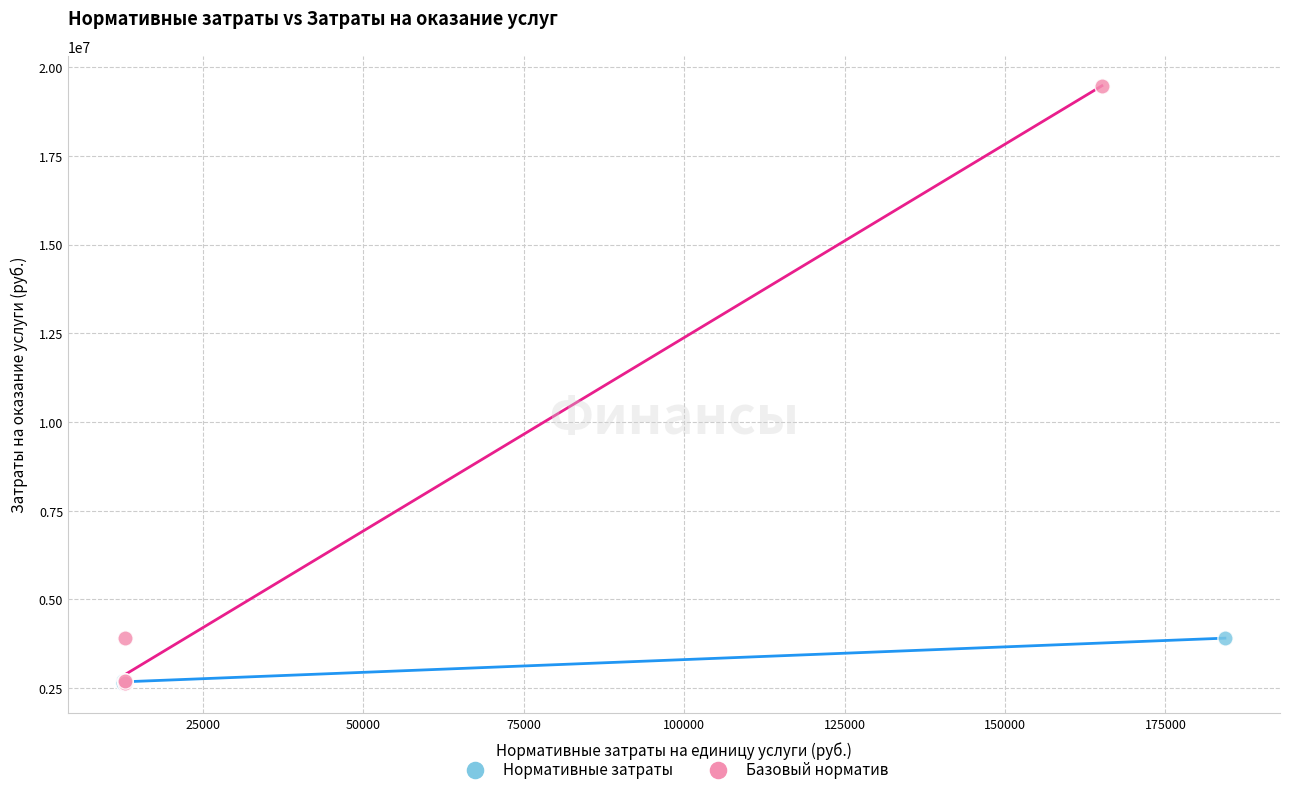

Which series has the largest Y range (max minus min)?

Базовый норматив